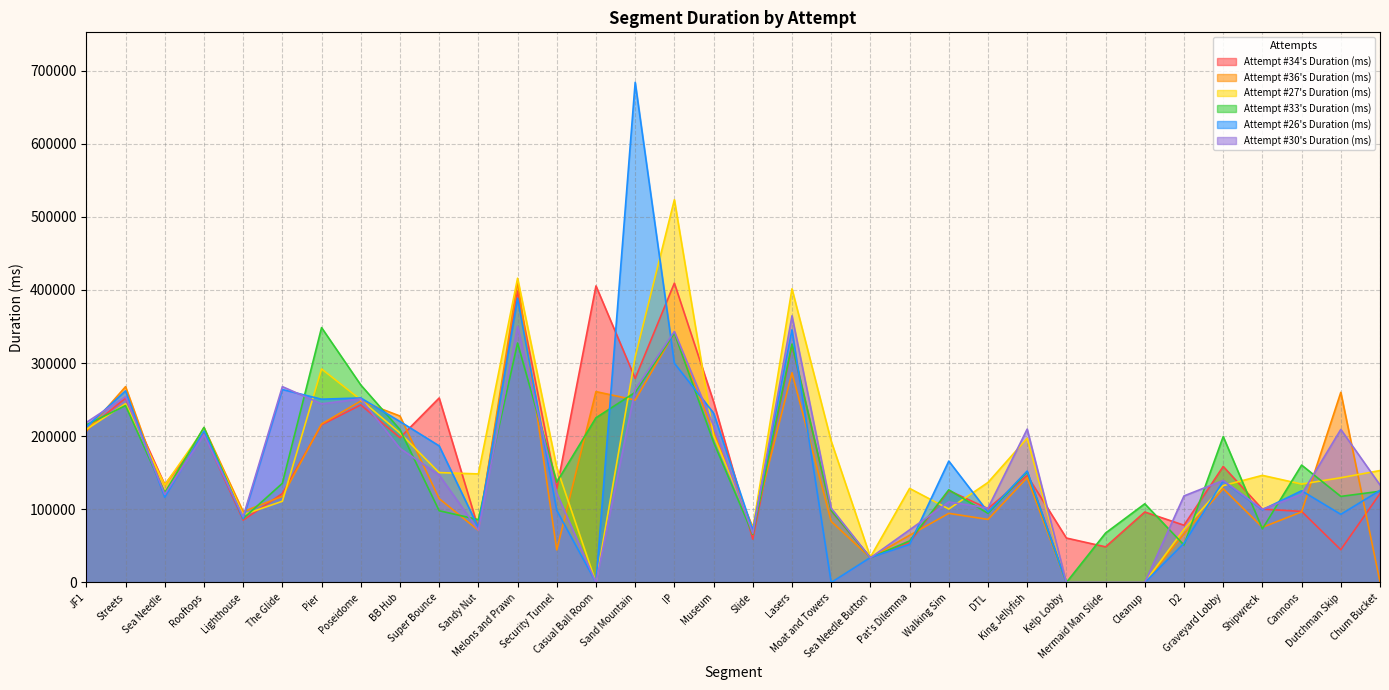

How many intersections are there between Attempt #27's Duration (ms) and Attempt #30's Duration (ms)?

13